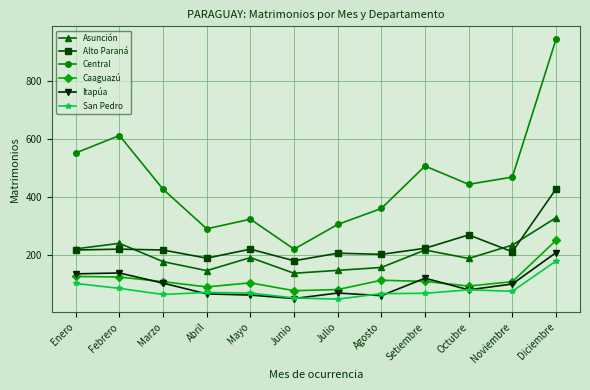

What is the difference between the maximum and minimum values in the Central series?

722